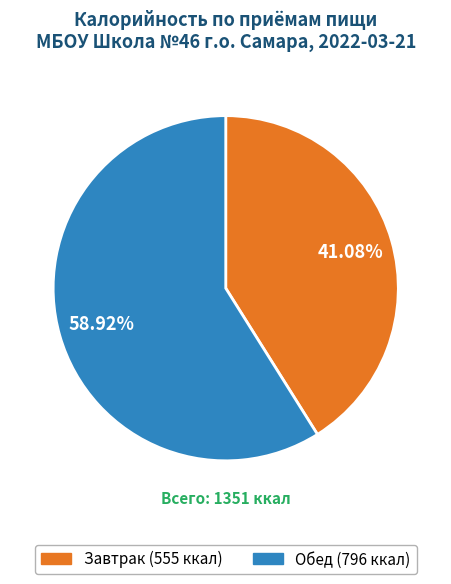

What is the smallest slice in the pie chart?

Завтрак